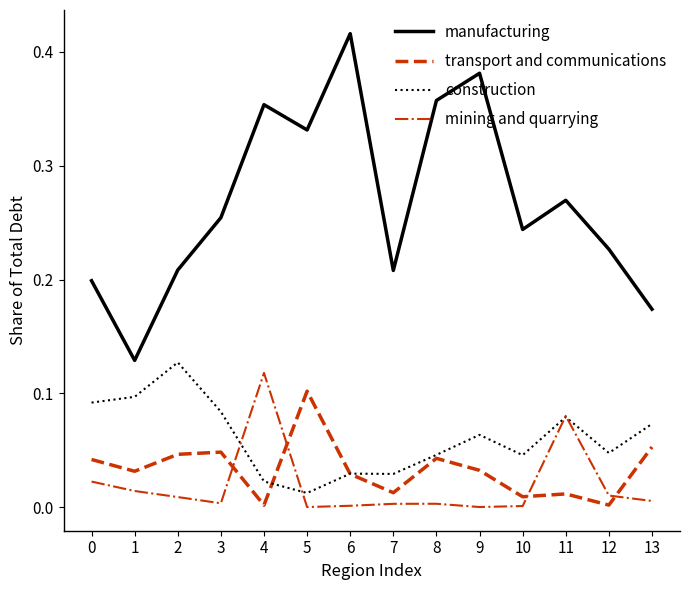

How many times do mining and quarrying and transport and communications cross each other?

4